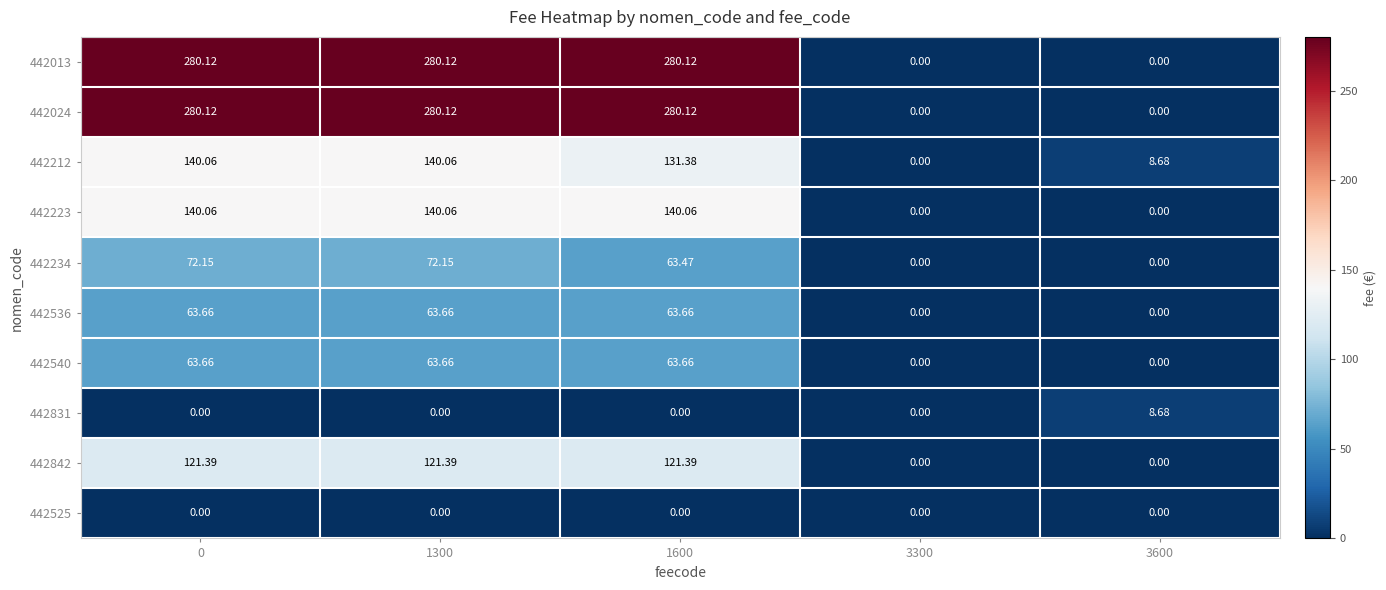

Is the value of 442223 at 3300 greater than the value of 442234 at 0?

No